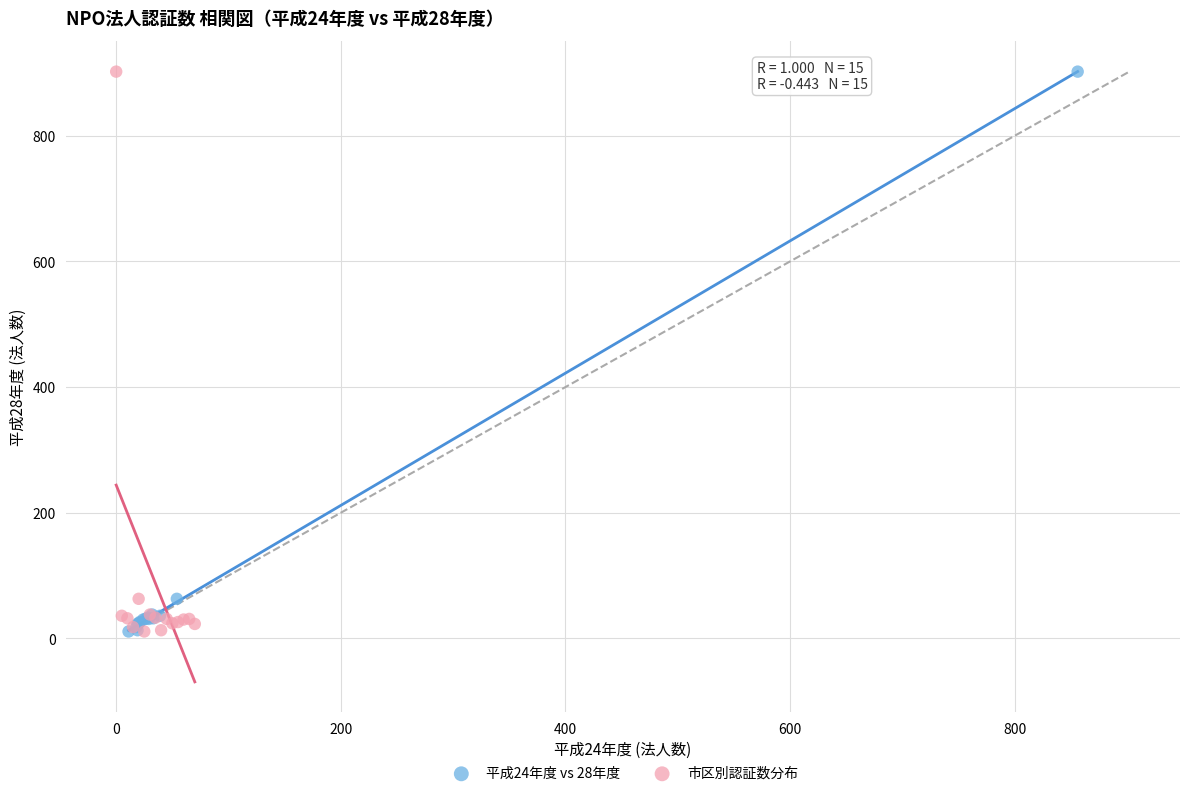

What are all the series names shown in the legend?

平成24年度 vs 28年度, 市区別認証数分布